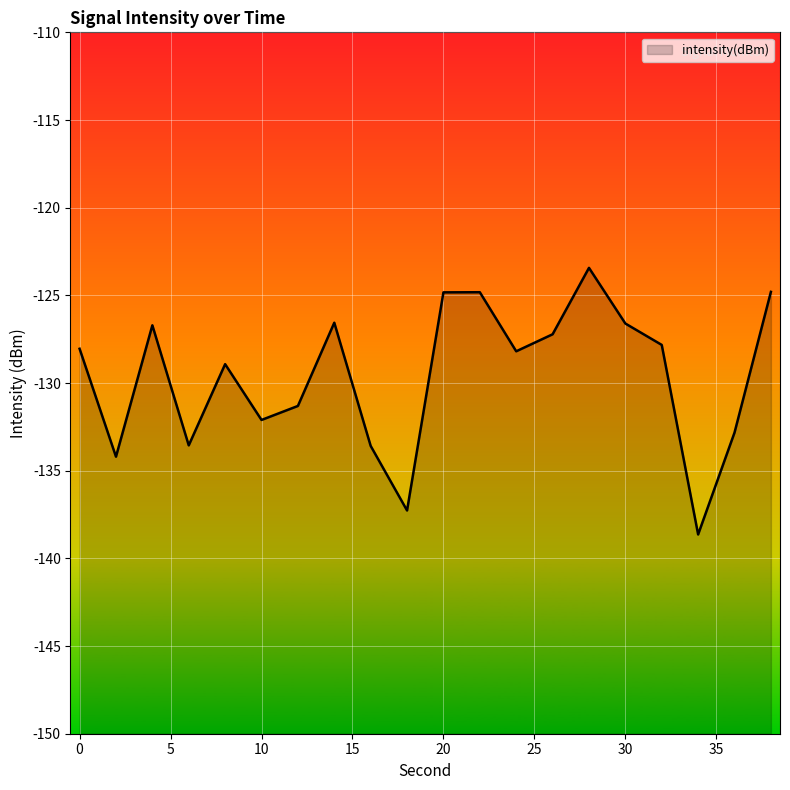

Where is the first local minimum?

2